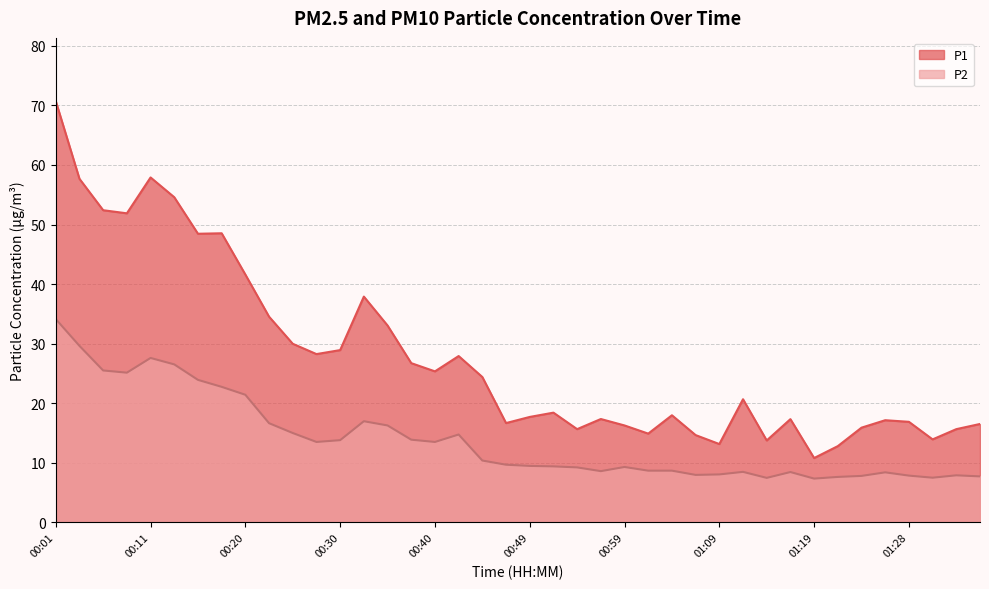

Rank the series at 00:59 from highest to lowest value.

P1, P2